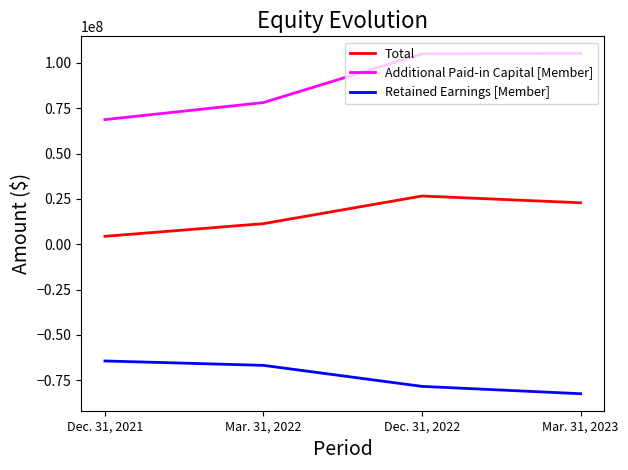

At which label does Total reach its peak?

Dec. 31, 2022